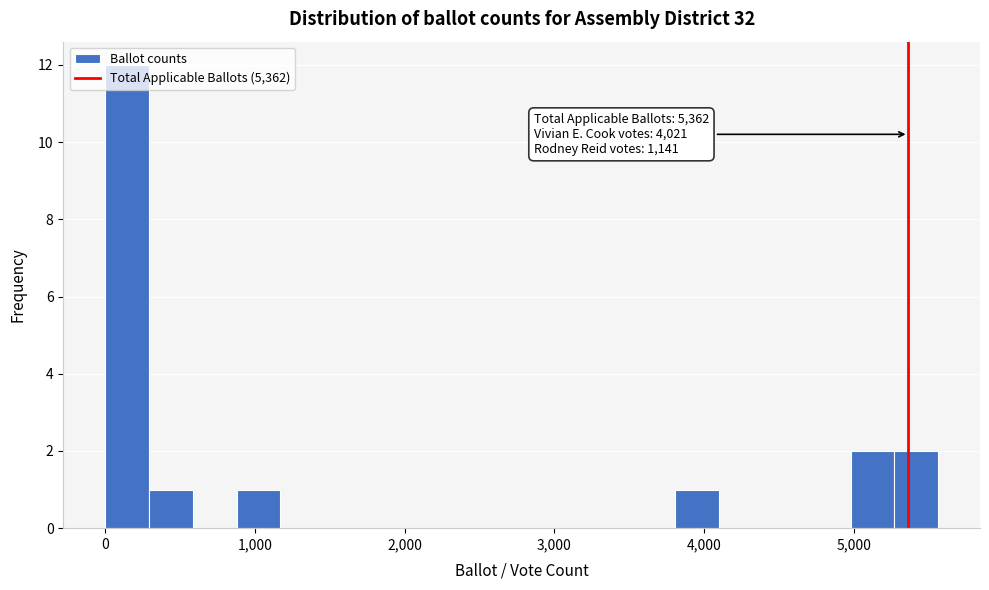

Read against the x-axis, roughly where is the centre of the tallest bar?

100